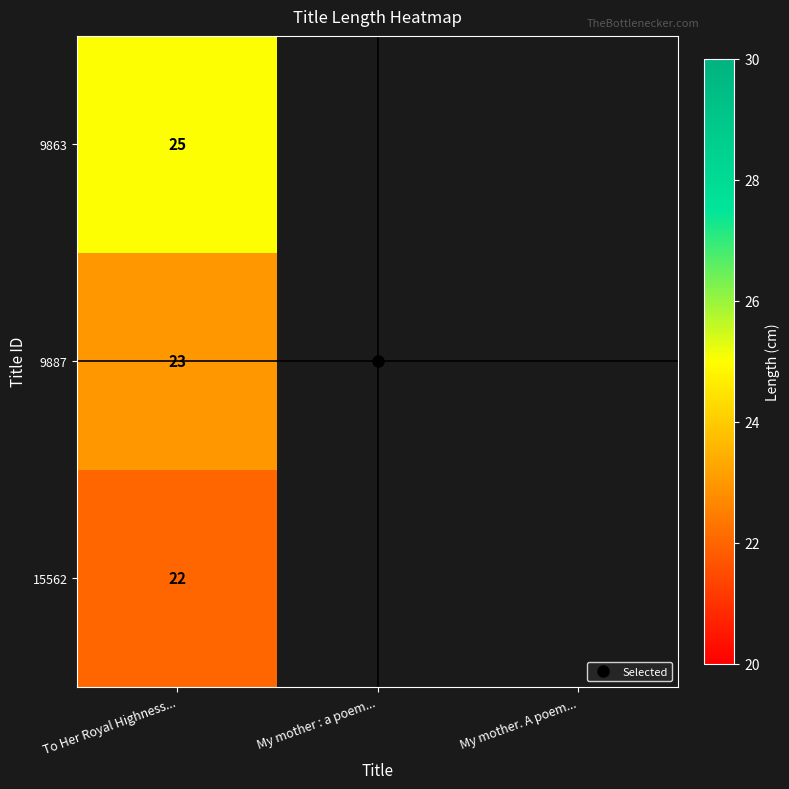

Count the number of data series in this chart.

3